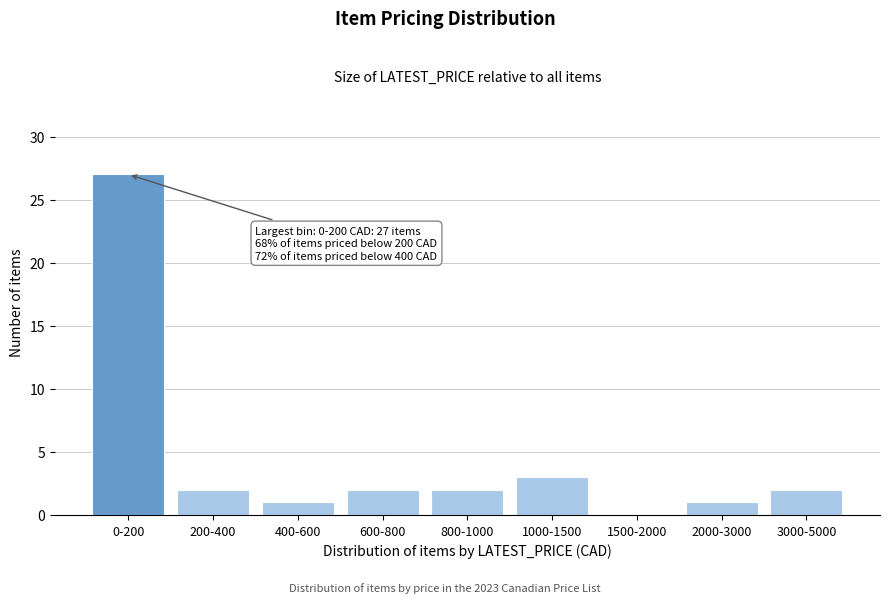

Reading left to right, list all the values displayed in this chart.

0-200=27	200-400=2	400-600=1	600-800=2	800-1000=2	1000-1500=3	1500-2000=0	2000-3000=1	3000-5000=2